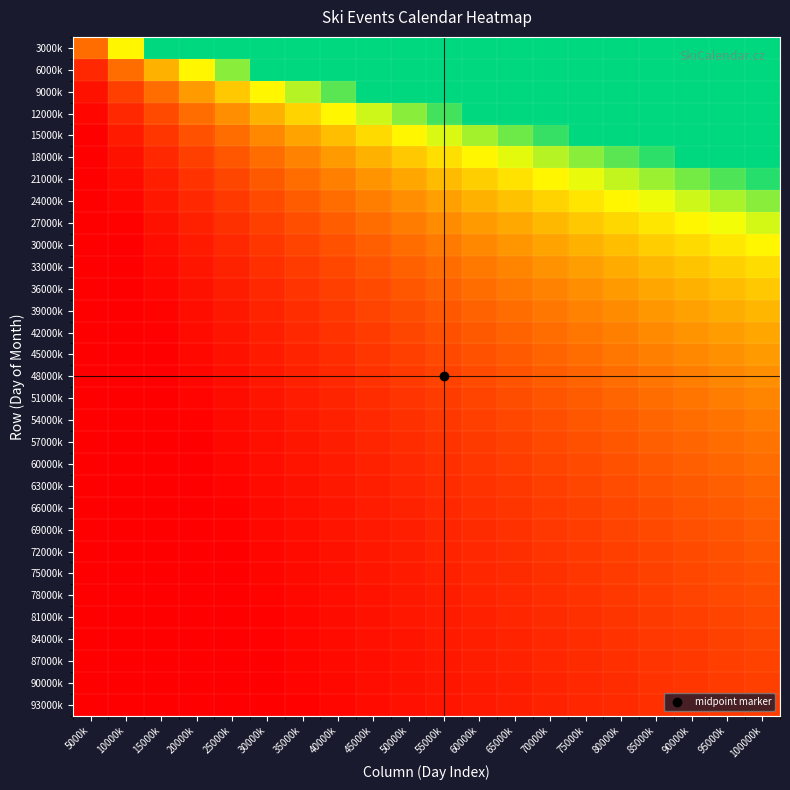

What is the difference between the highest and lowest values at 25000k?

4.8